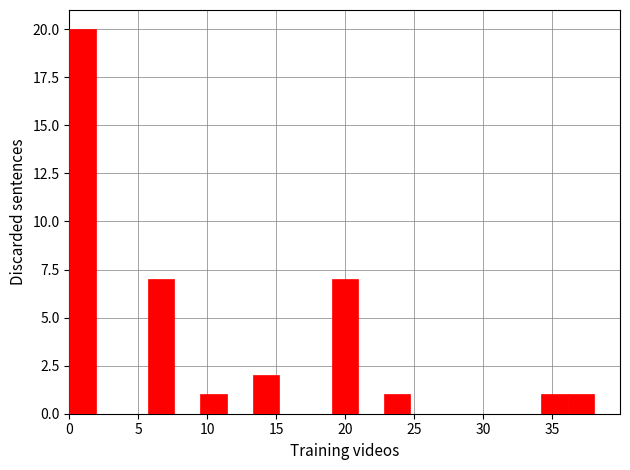

Around what value on the x-axis is the tallest bar? Give the approximate position of its centre, as read against the axis.

1.0